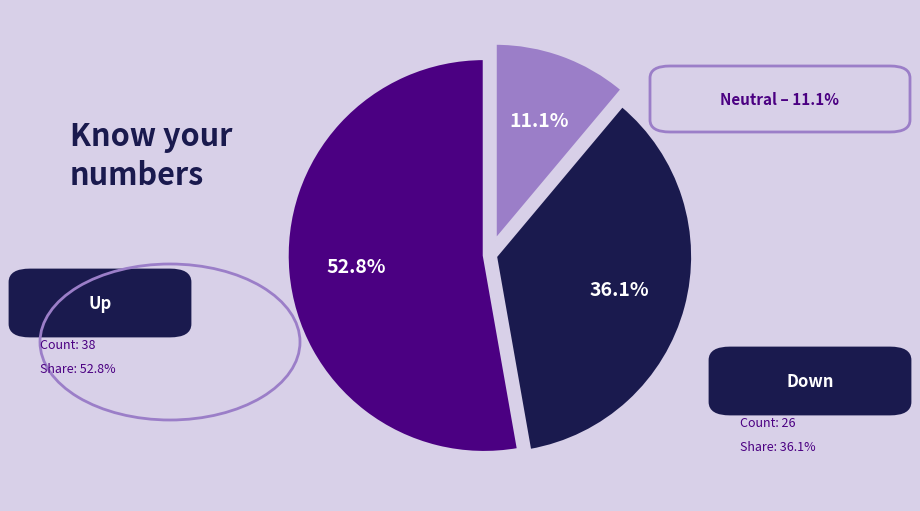

Count the number of slices in the pie.

3